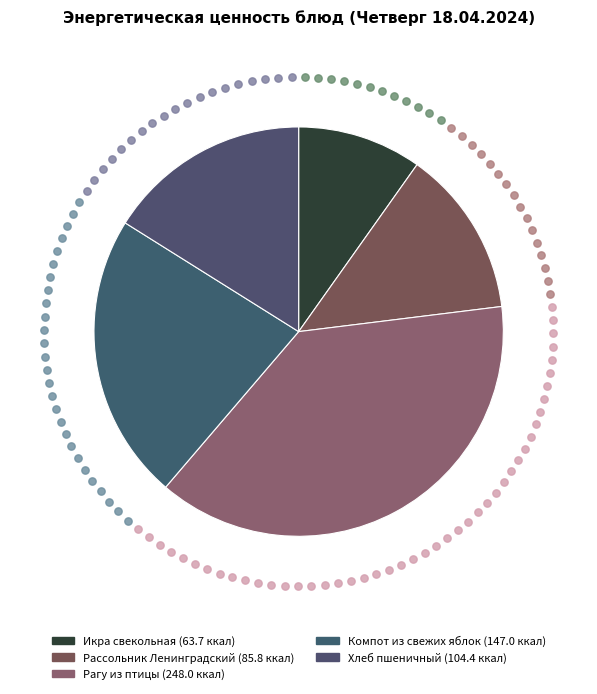

What is the smallest slice in the pie chart?

Икра свекольная